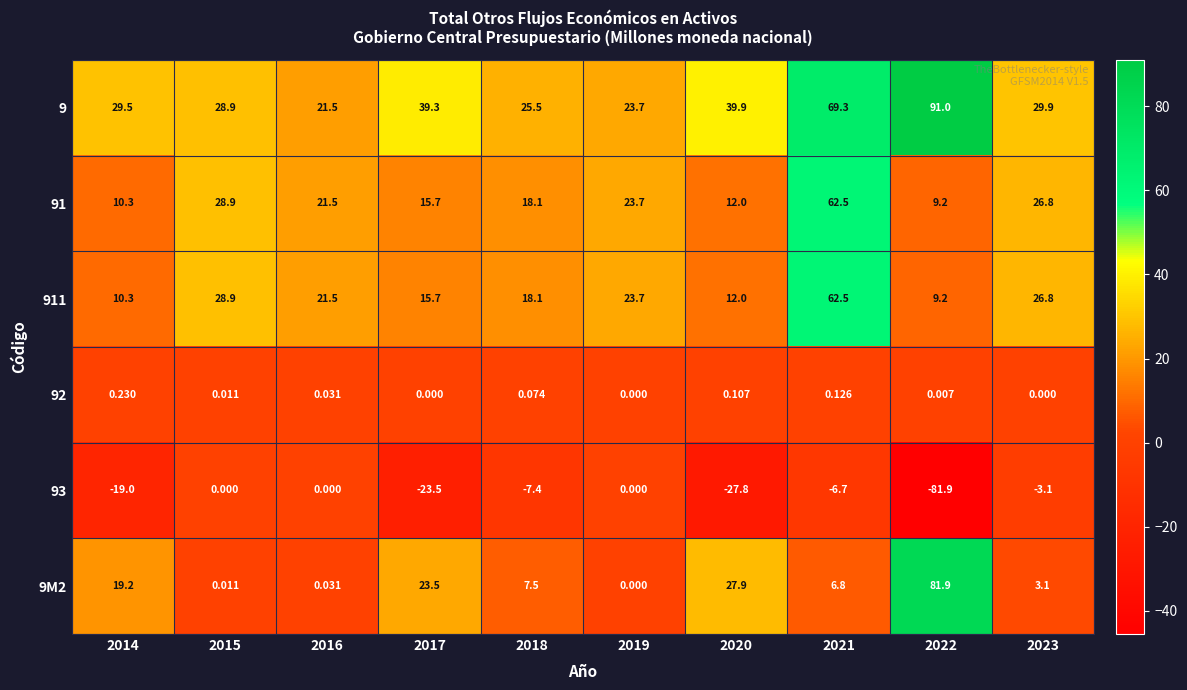

Reading left to right, what are all the values shown in this chart?

9: 2014=29.5	2015=28.9	2016=21.5	2017=39.3	2018=25.5	2019=23.7	2020=39.9	2021=69.3	2022=91.0	2023=29.9
91: 2014=10.3	2015=28.9	2016=21.5	2017=15.7	2018=18.1	2019=23.7	2020=12.0	2021=62.5	2022=9.2	2023=26.8
911: 2014=10.3	2015=28.9	2016=21.5	2017=15.7	2018=18.1	2019=23.7	2020=12.0	2021=62.5	2022=9.2	2023=26.8
92: 2014=0.2	2015=0.0	2016=0.0	2017=0.0	2018=0.1	2019=0.0	2020=0.1	2021=0.1	2022=0.0	2023=0.0
93: 2014=-19.0	2015=0.0	2016=0.0	2017=-23.5	2018=-7.4	2019=0.0	2020=-27.8	2021=-6.7	2022=-81.9	2023=-3.1
9M2: 2014=19.2	2015=0.0	2016=0.0	2017=23.5	2018=7.5	2019=0.0	2020=27.9	2021=6.8	2022=81.9	2023=3.1